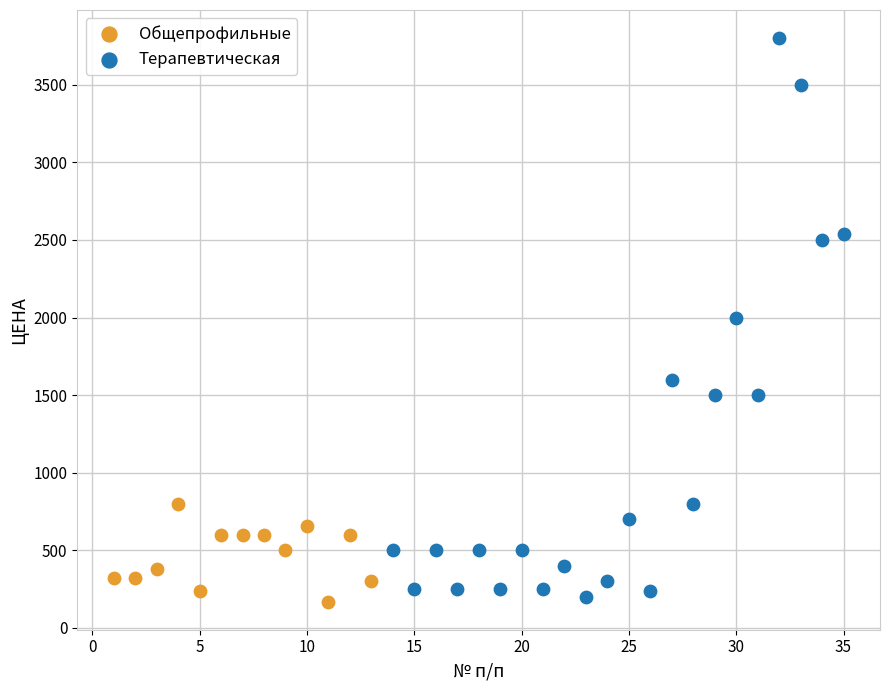

Which series reaches the maximum Y coordinate?

Терапевтическая